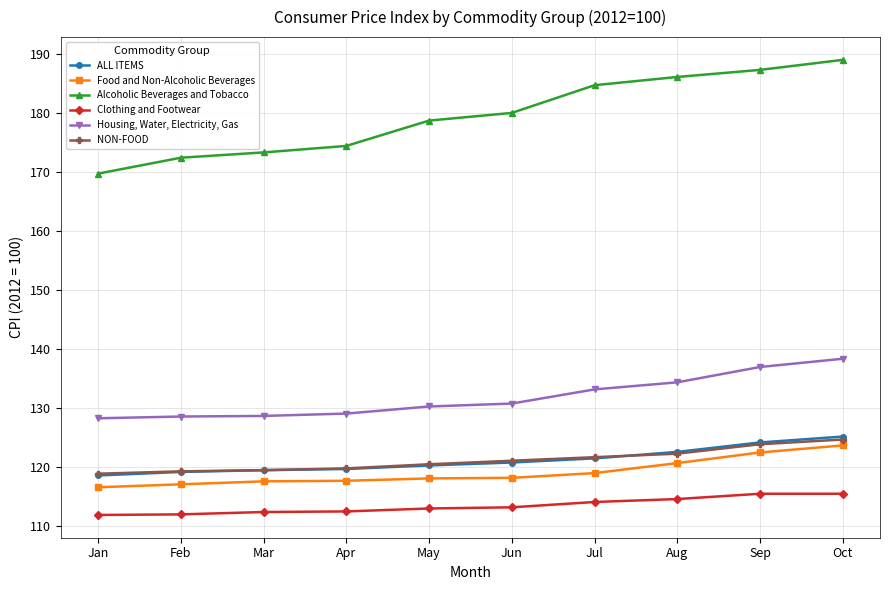

Does the chart display data point markers on the line(s)?

Yes